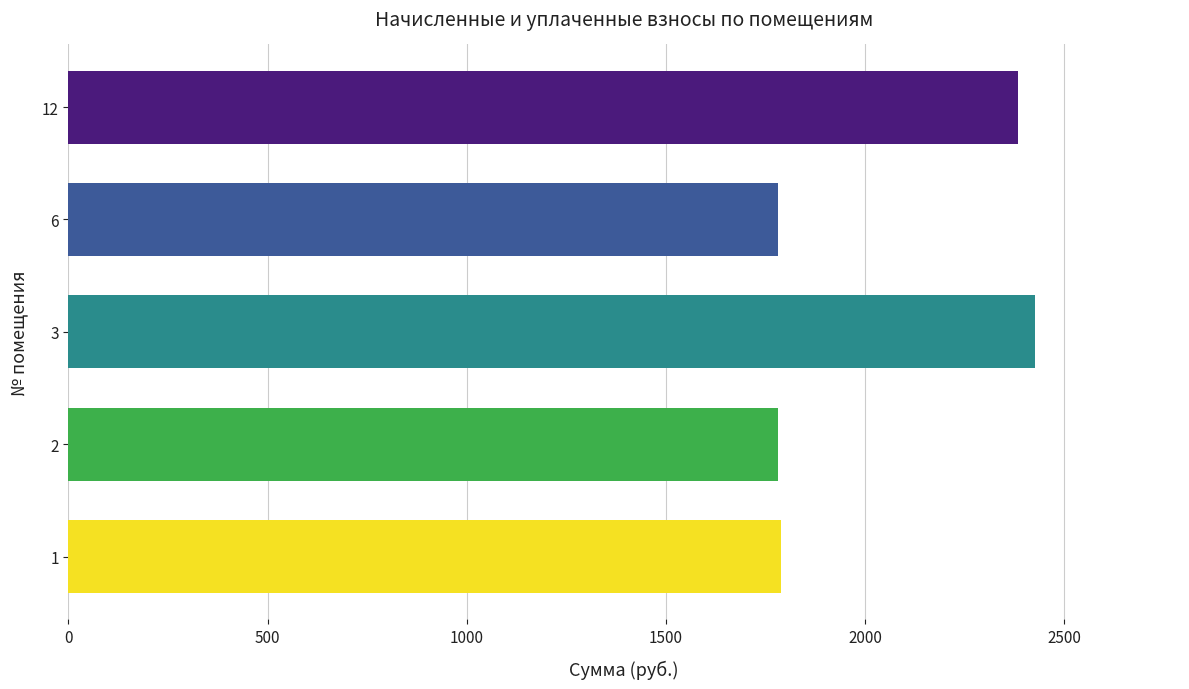

What is the ratio of the value at 1 to the value at 2?

1.0